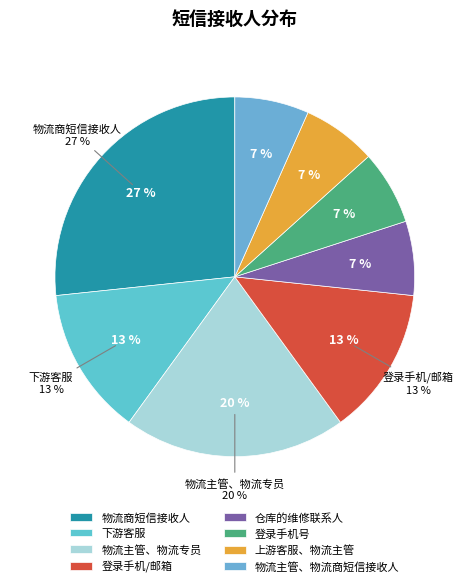

To the nearest percent, what is the difference between the 物流主管、物流专员 and 物流商短信接收人 slice percentages?

7%